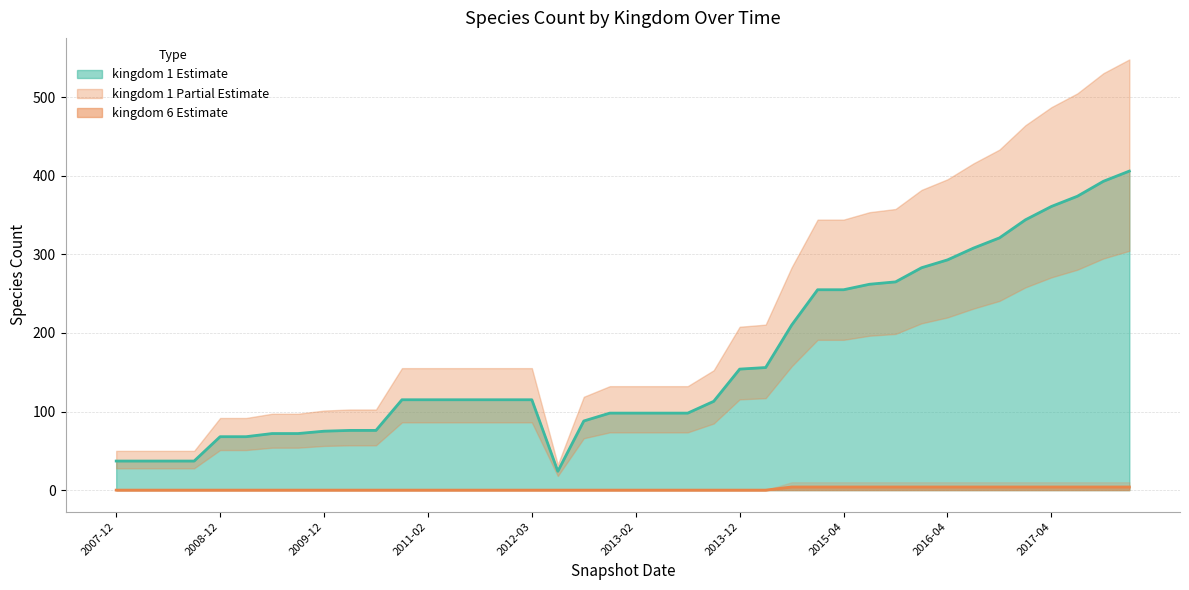

At which category is the sum across all series the highest?

2018-01